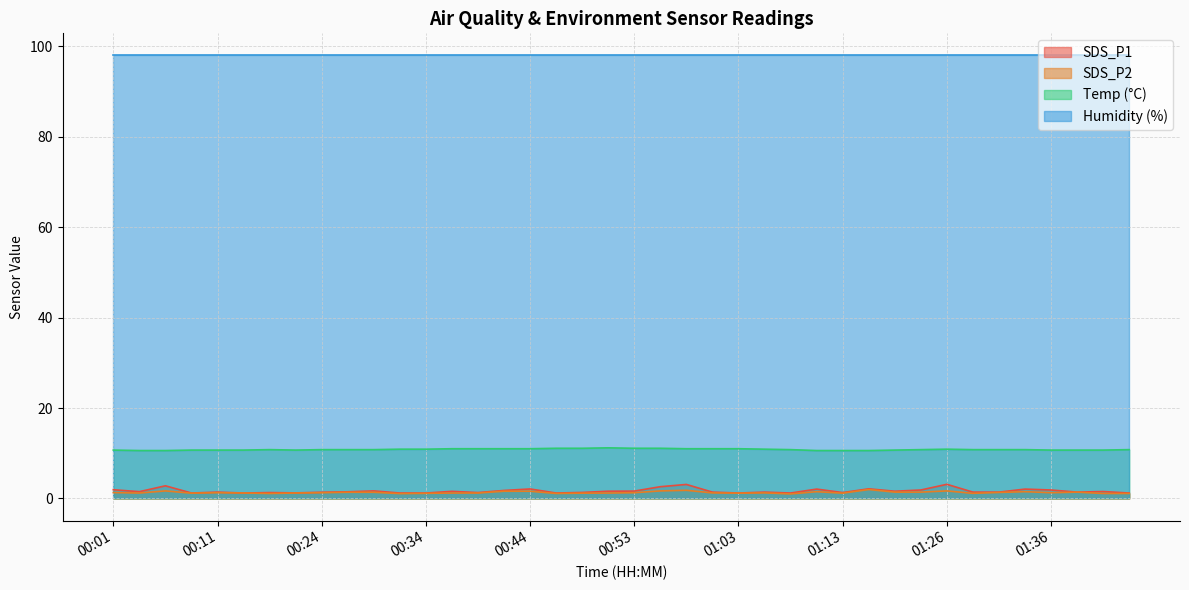

Read the SDS_P1 value at 01:38.

1.4